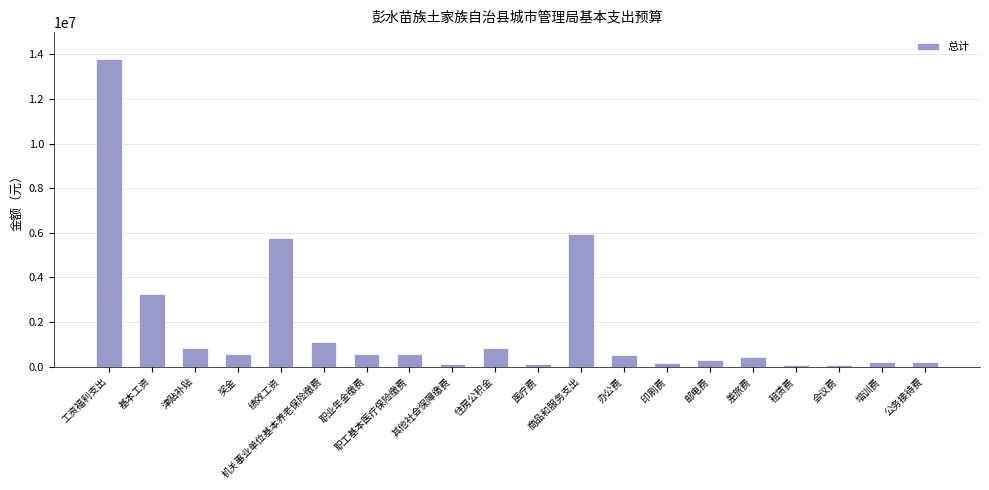

What position from the right is 基本工资?

19